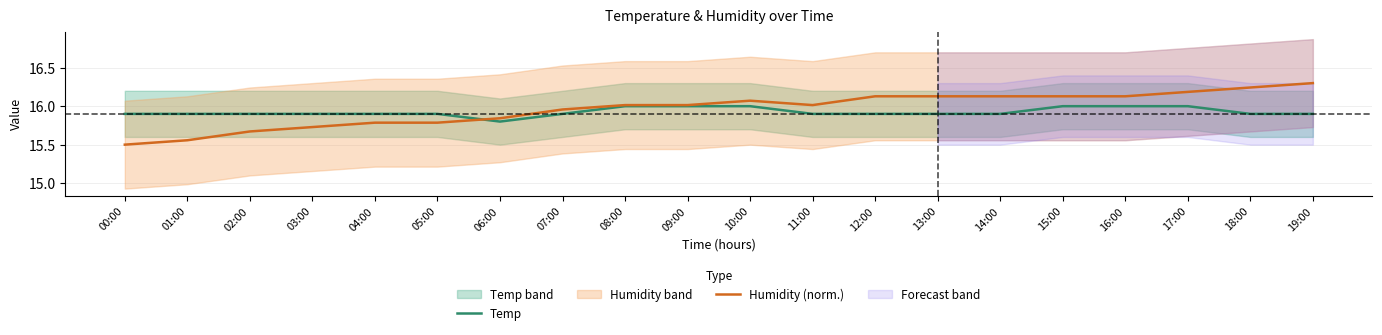

What is the minimum value for Humidity (norm.)?

15.5